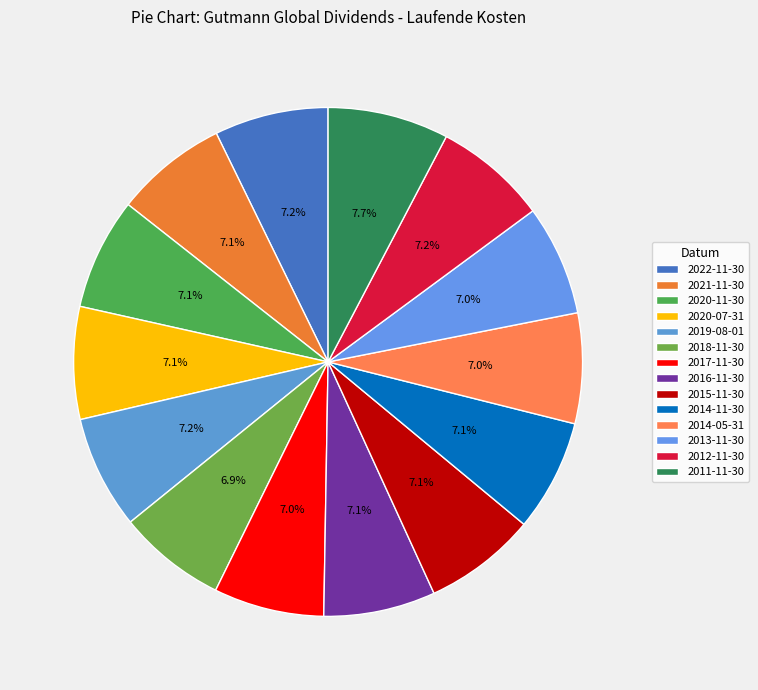

To the nearest percent, what percentage of the pie is 2011-11-30?

8%